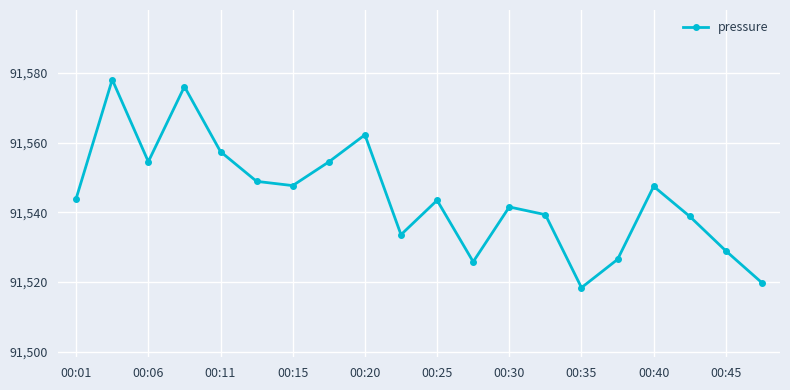

What is the value of the 9th point from the left?

91562.3